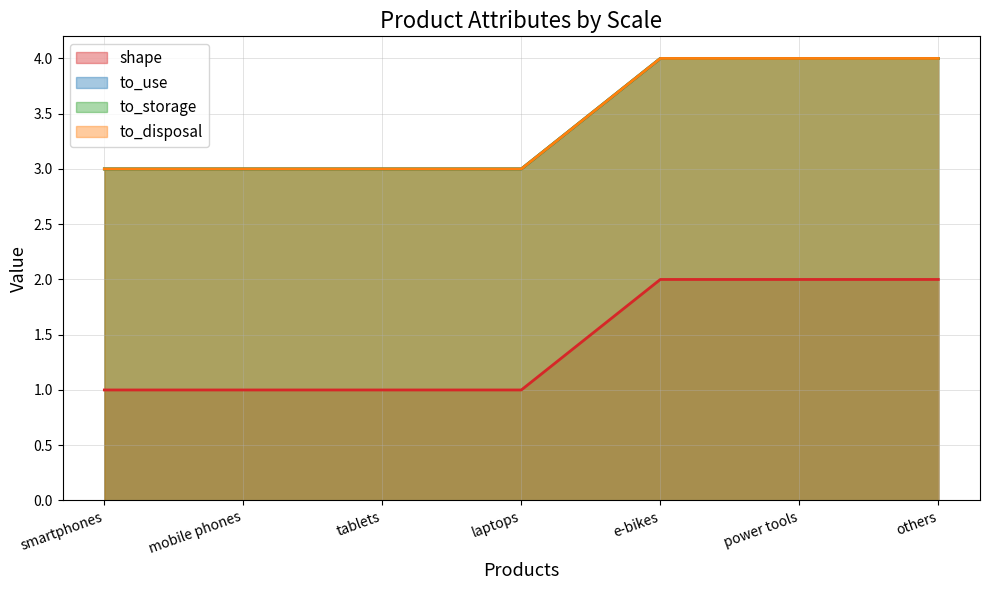

What is the maximum value shown in the chart?

4